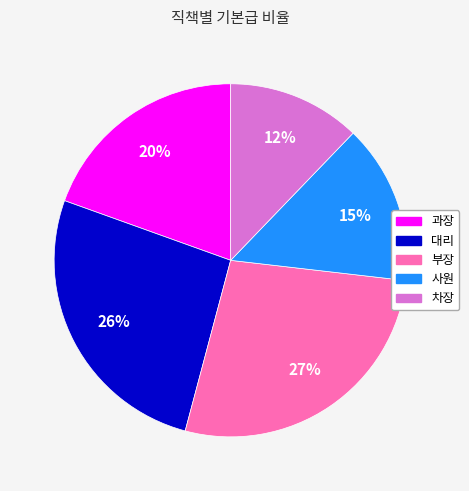

True or false: 대리 accounts for 13% of the total.

False